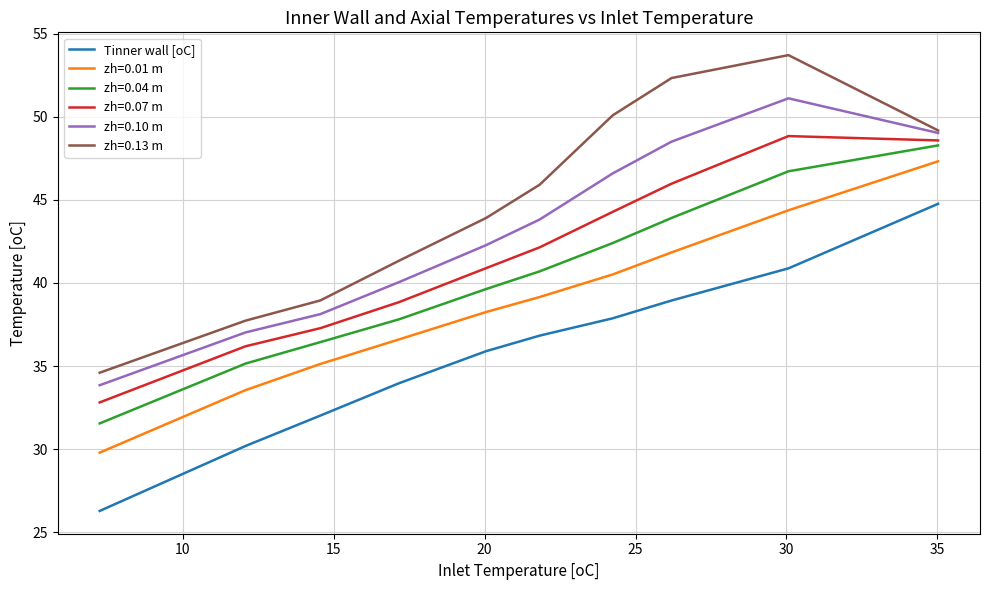

What is the maximum value for zh=0.01 m?

47.3